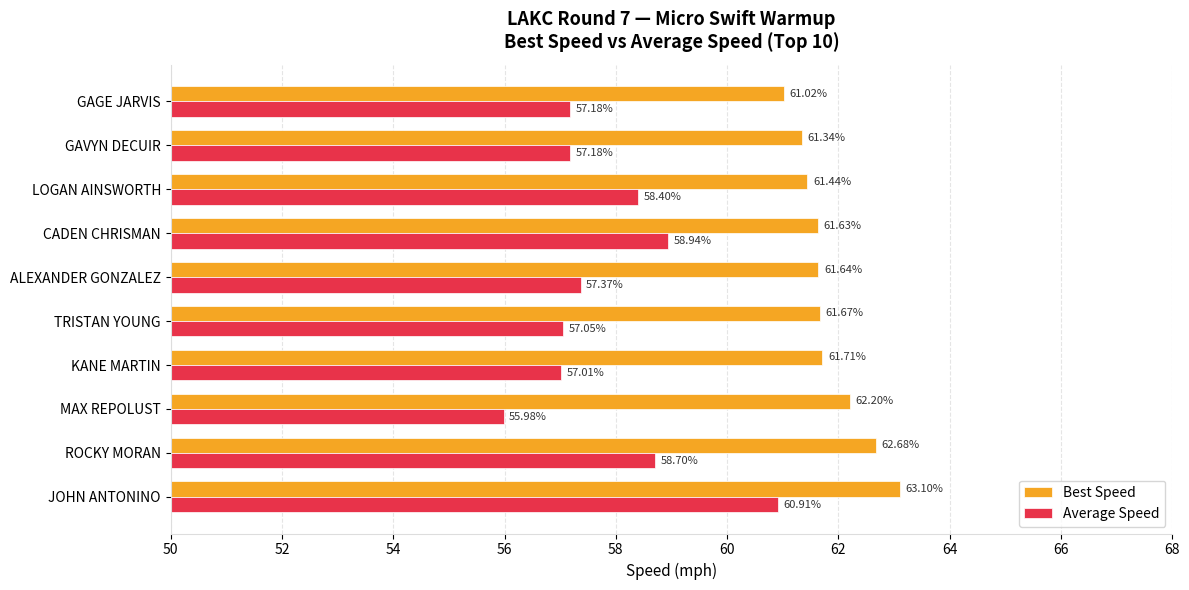

What are all the series names shown in the legend?

Best Speed, Average Speed